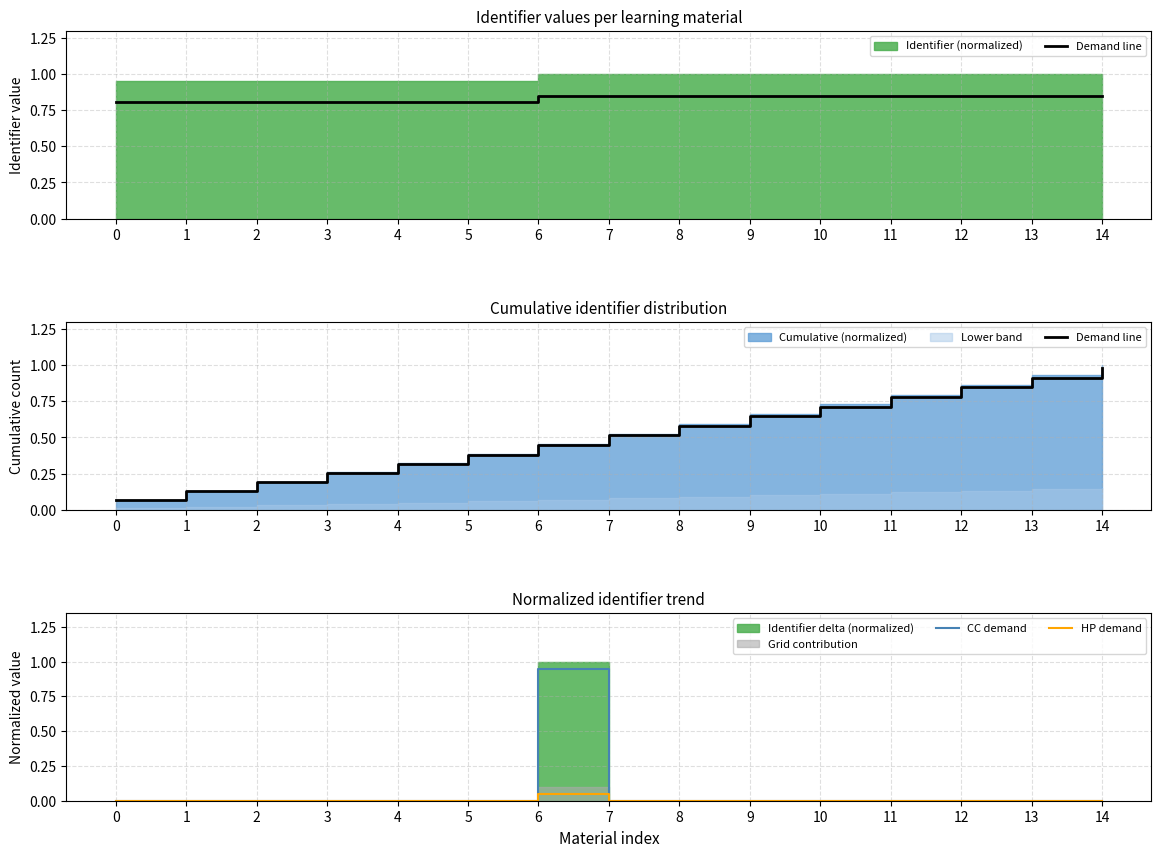

What value does the CC demand series have at 6?

0.9